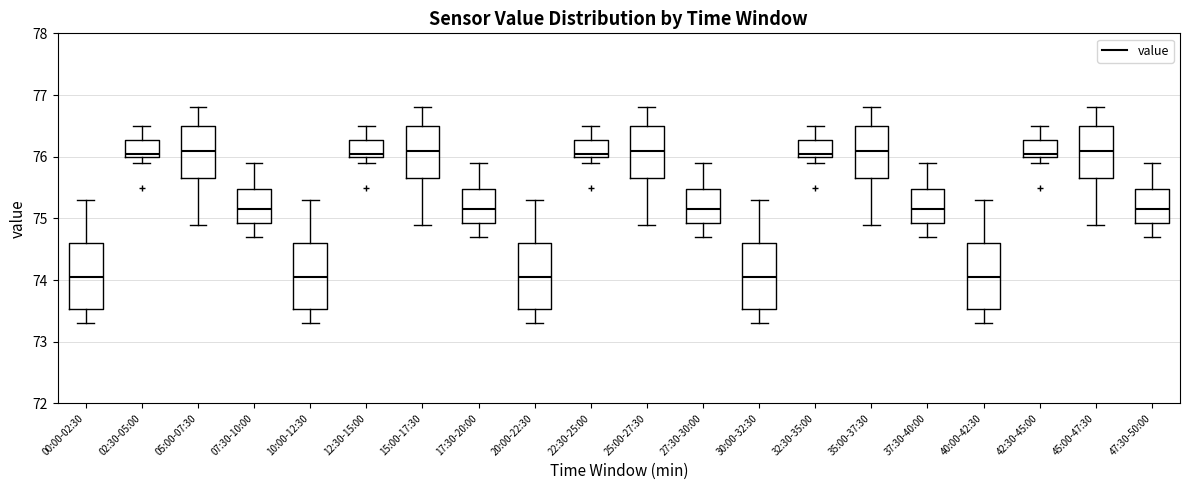

Reading left to right, read every box against the y-axis: the position of its median line, the range the box covers, and the ends of its whiskers. The values are not printed on the chart, so give them approximately, as read against the axis.

00:00-02:30: median 74.1, box 73.5 to 74.6, whiskers 73.3 to 75.3
02:30-05:00: median 76.1, box 76.0 to 76.3, whiskers 75.9 to 76.5
05:00-07:30: median 76.1, box 75.7 to 76.5, whiskers 74.9 to 76.8
07:30-10:00: median 75.2, box 74.9 to 75.5, whiskers 74.7 to 75.9
10:00-12:30: median 74.1, box 73.5 to 74.6, whiskers 73.3 to 75.3
12:30-15:00: median 76.1, box 76.0 to 76.3, whiskers 75.9 to 76.5
15:00-17:30: median 76.1, box 75.7 to 76.5, whiskers 74.9 to 76.8
17:30-20:00: median 75.2, box 74.9 to 75.5, whiskers 74.7 to 75.9
20:00-22:30: median 74.1, box 73.5 to 74.6, whiskers 73.3 to 75.3
22:30-25:00: median 76.1, box 76.0 to 76.3, whiskers 75.9 to 76.5
25:00-27:30: median 76.1, box 75.7 to 76.5, whiskers 74.9 to 76.8
27:30-30:00: median 75.2, box 74.9 to 75.5, whiskers 74.7 to 75.9
30:00-32:30: median 74.1, box 73.5 to 74.6, whiskers 73.3 to 75.3
32:30-35:00: median 76.1, box 76.0 to 76.3, whiskers 75.9 to 76.5
35:00-37:30: median 76.1, box 75.7 to 76.5, whiskers 74.9 to 76.8
37:30-40:00: median 75.2, box 74.9 to 75.5, whiskers 74.7 to 75.9
40:00-42:30: median 74.1, box 73.5 to 74.6, whiskers 73.3 to 75.3
42:30-45:00: median 76.1, box 76.0 to 76.3, whiskers 75.9 to 76.5
45:00-47:30: median 76.1, box 75.7 to 76.5, whiskers 74.9 to 76.8
47:30-50:00: median 75.2, box 74.9 to 75.5, whiskers 74.7 to 75.9